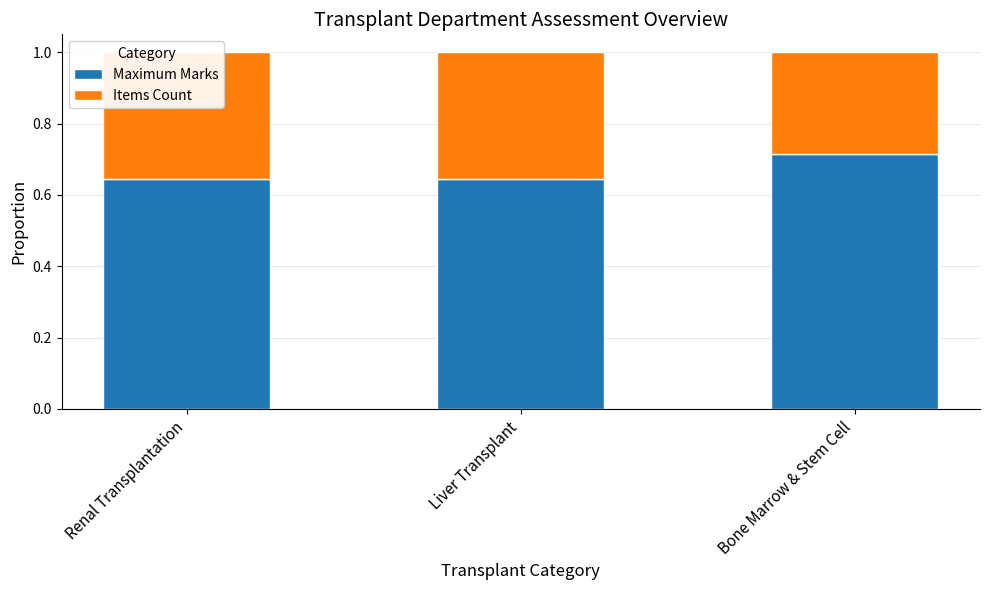

The Items Count series shows 0.3 at Bone Marrow & Stem Cell. True or false?

True